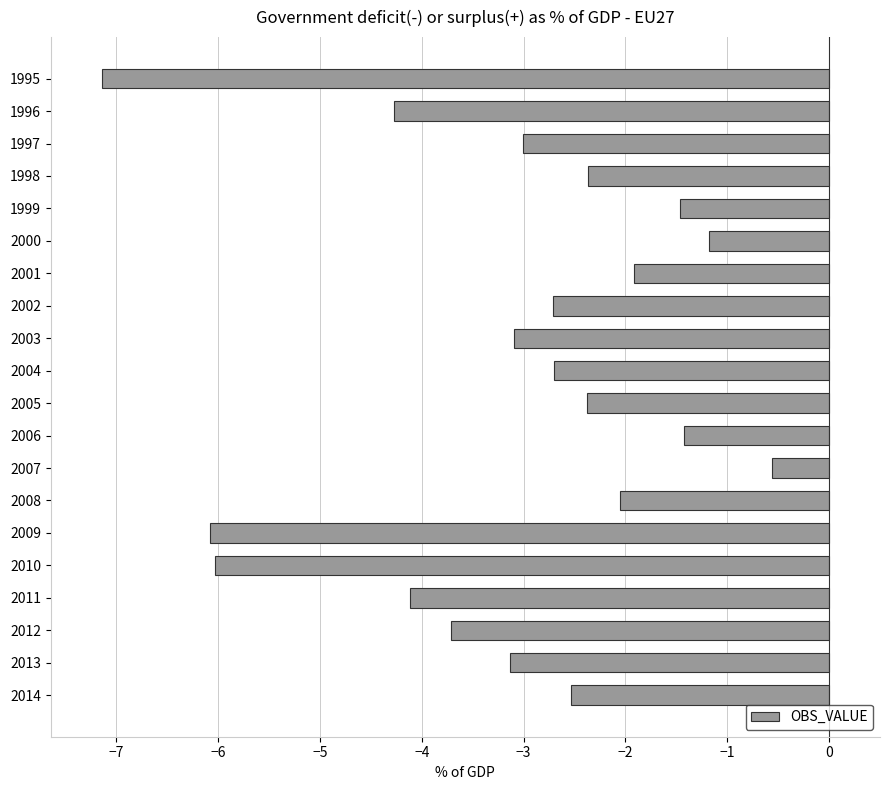

Is it true that the value at 1997 is -4.5?

False